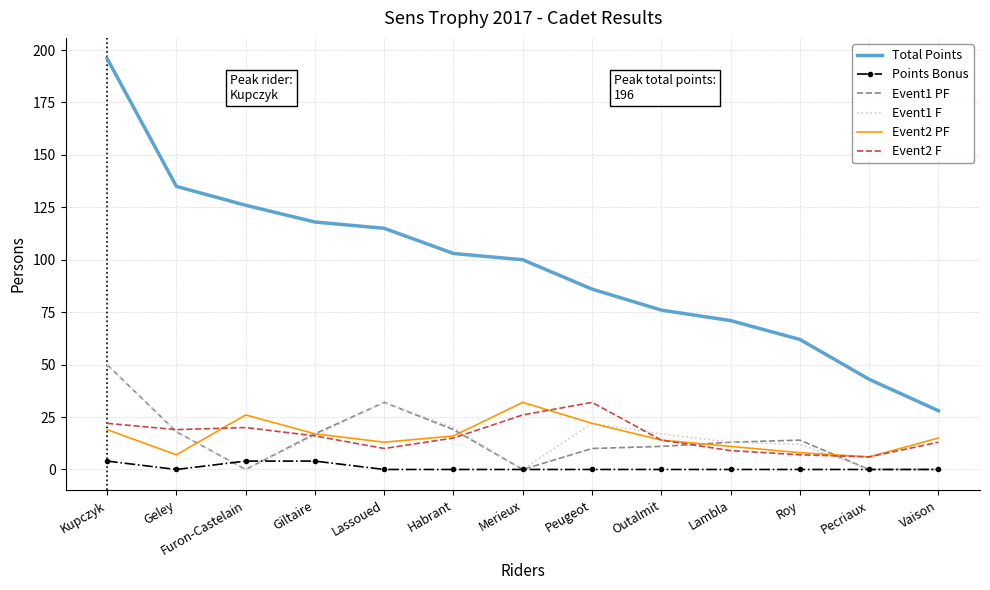

Which series has the largest total across all categories?

Total Points